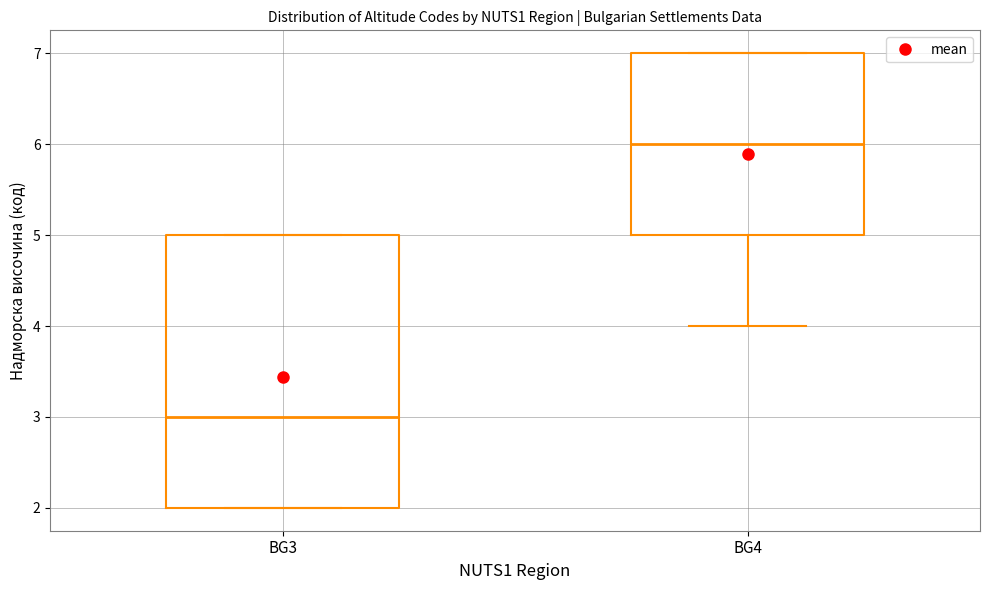

Which box has the highest median line?

BG4